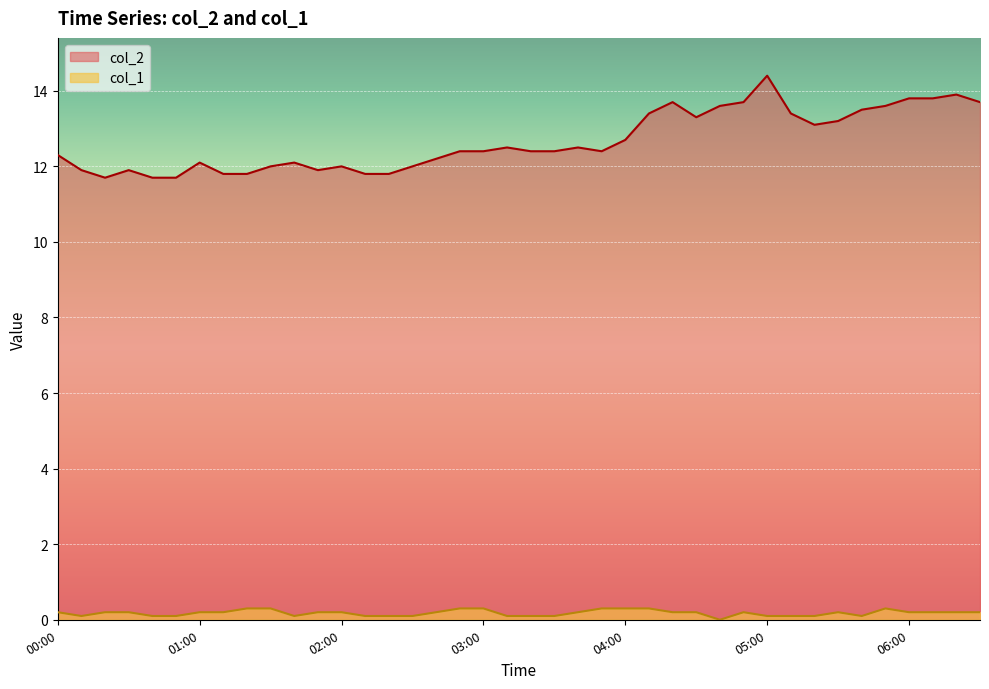

What is the greatest value displayed?

14.4